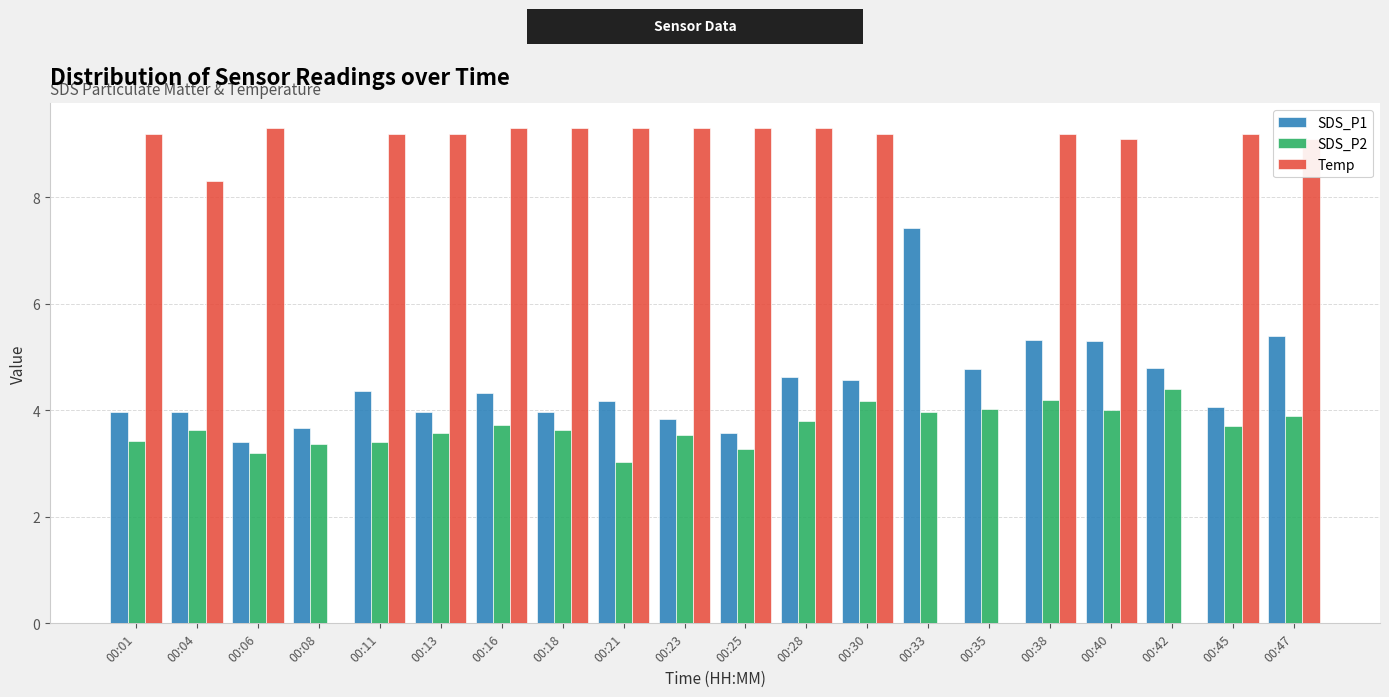

What is the total value across all series at 00:35?

8.8